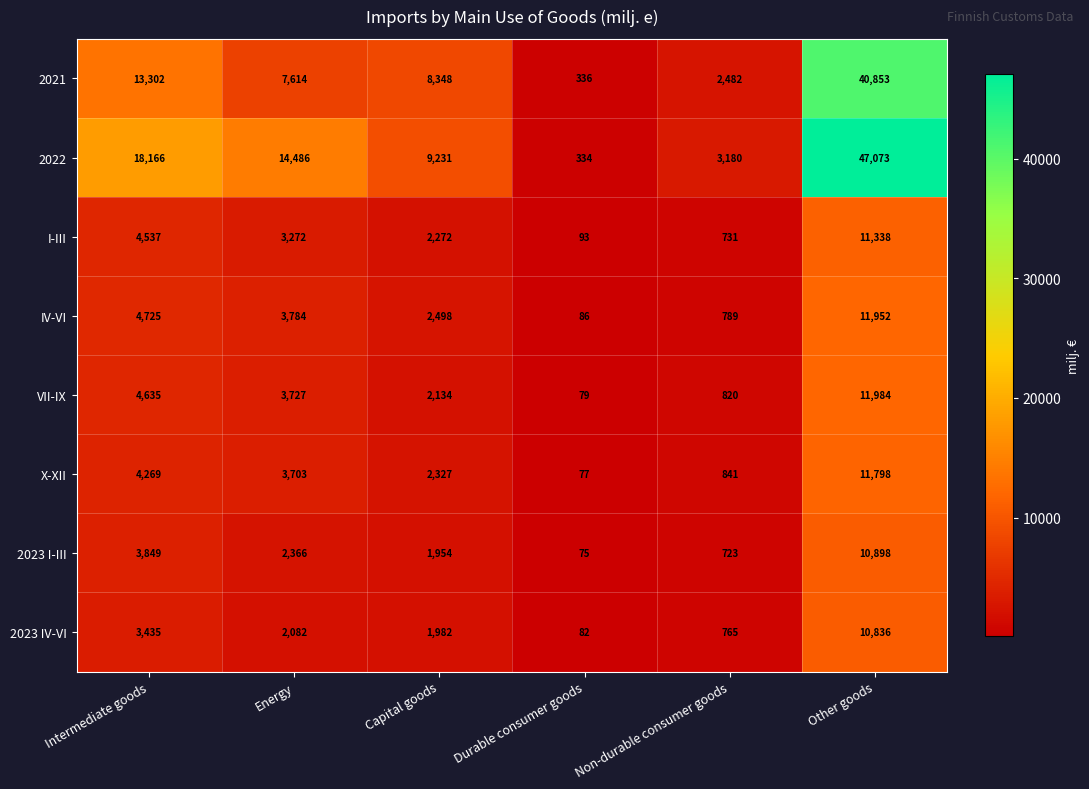

At which label is IV-VI closest to 6019?

Intermediate goods